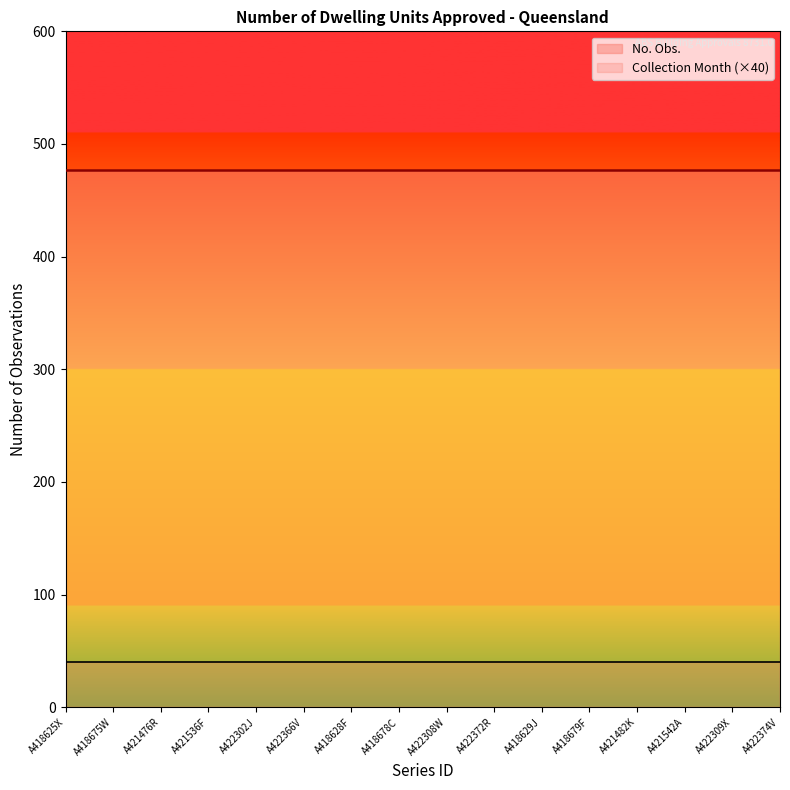

At which category is the sum across all series the highest?

A418625X